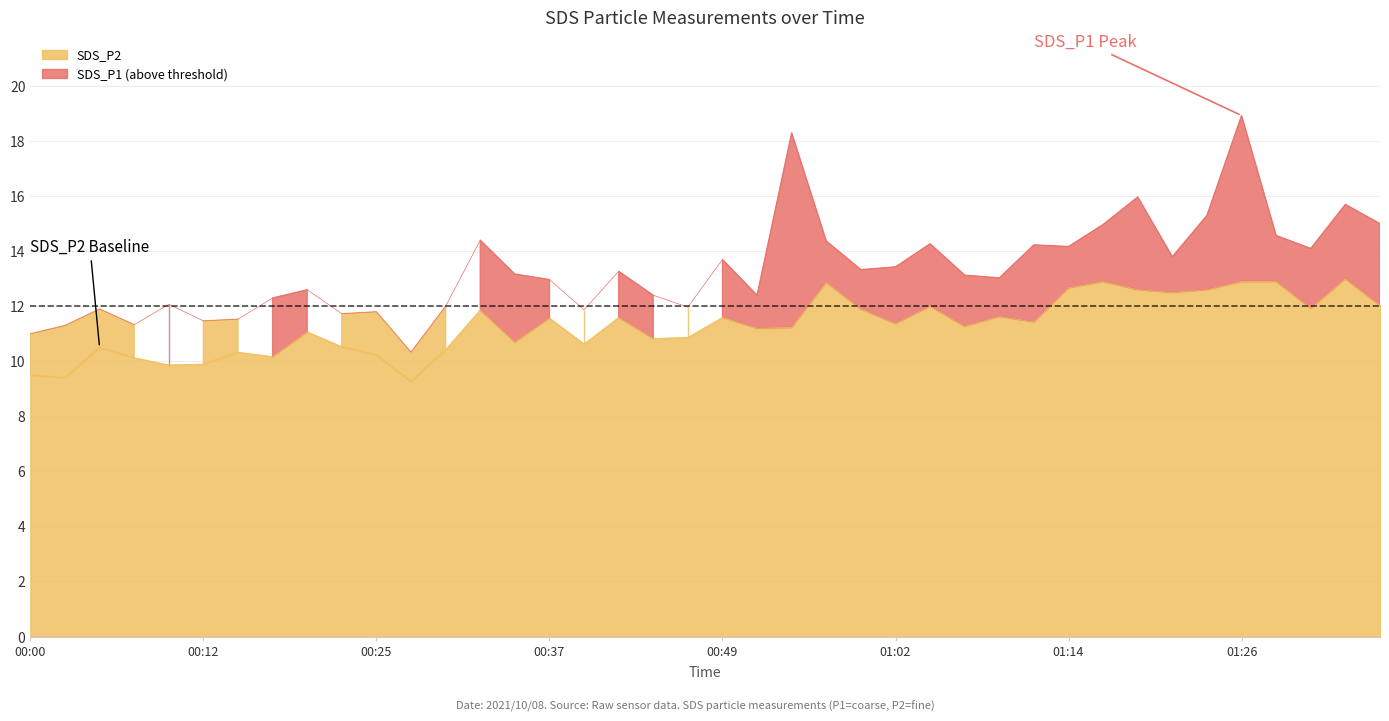

Which series has the largest total across all categories?

SDS_P1